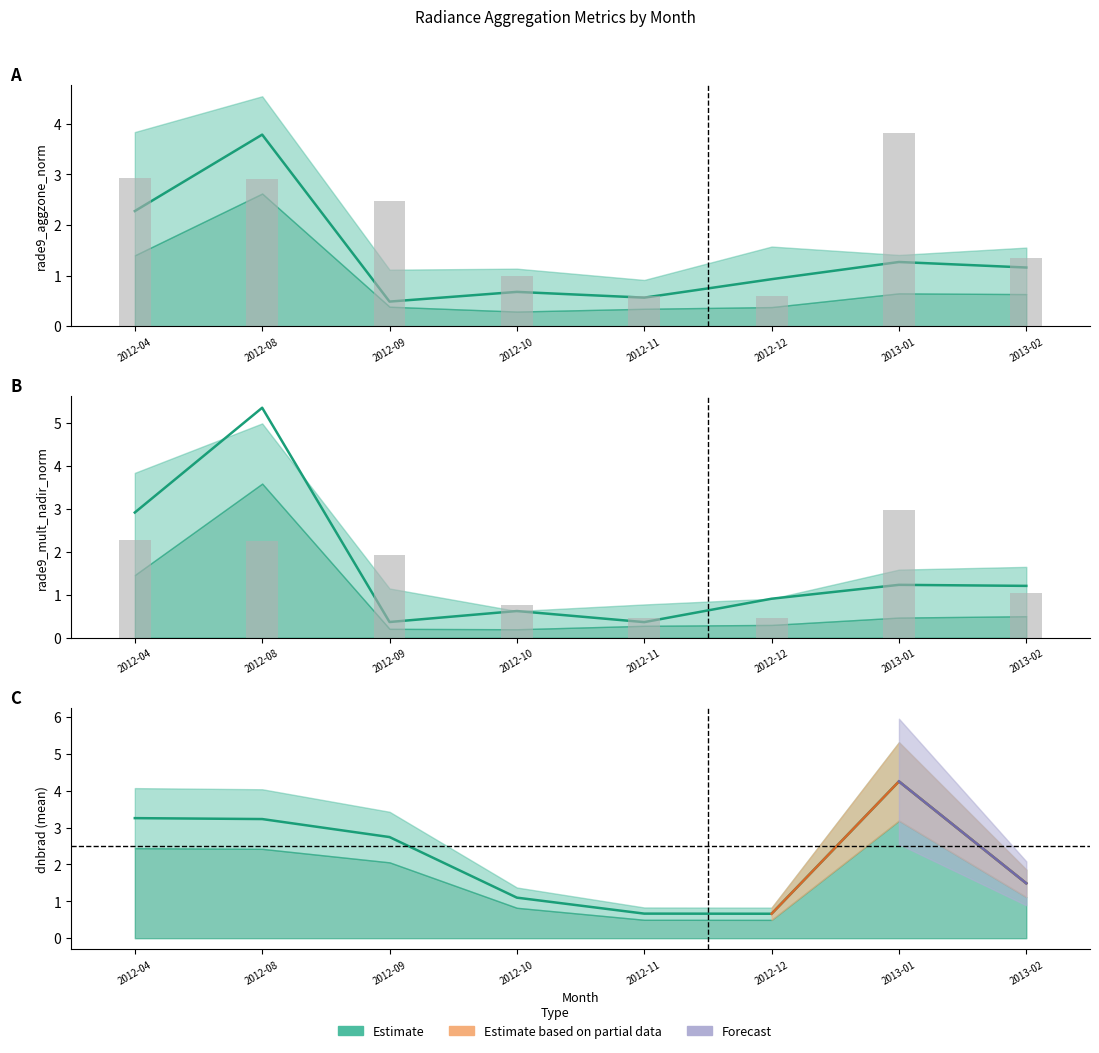

Which series has the widest spread of values?

rade9_mult_nadir_norm